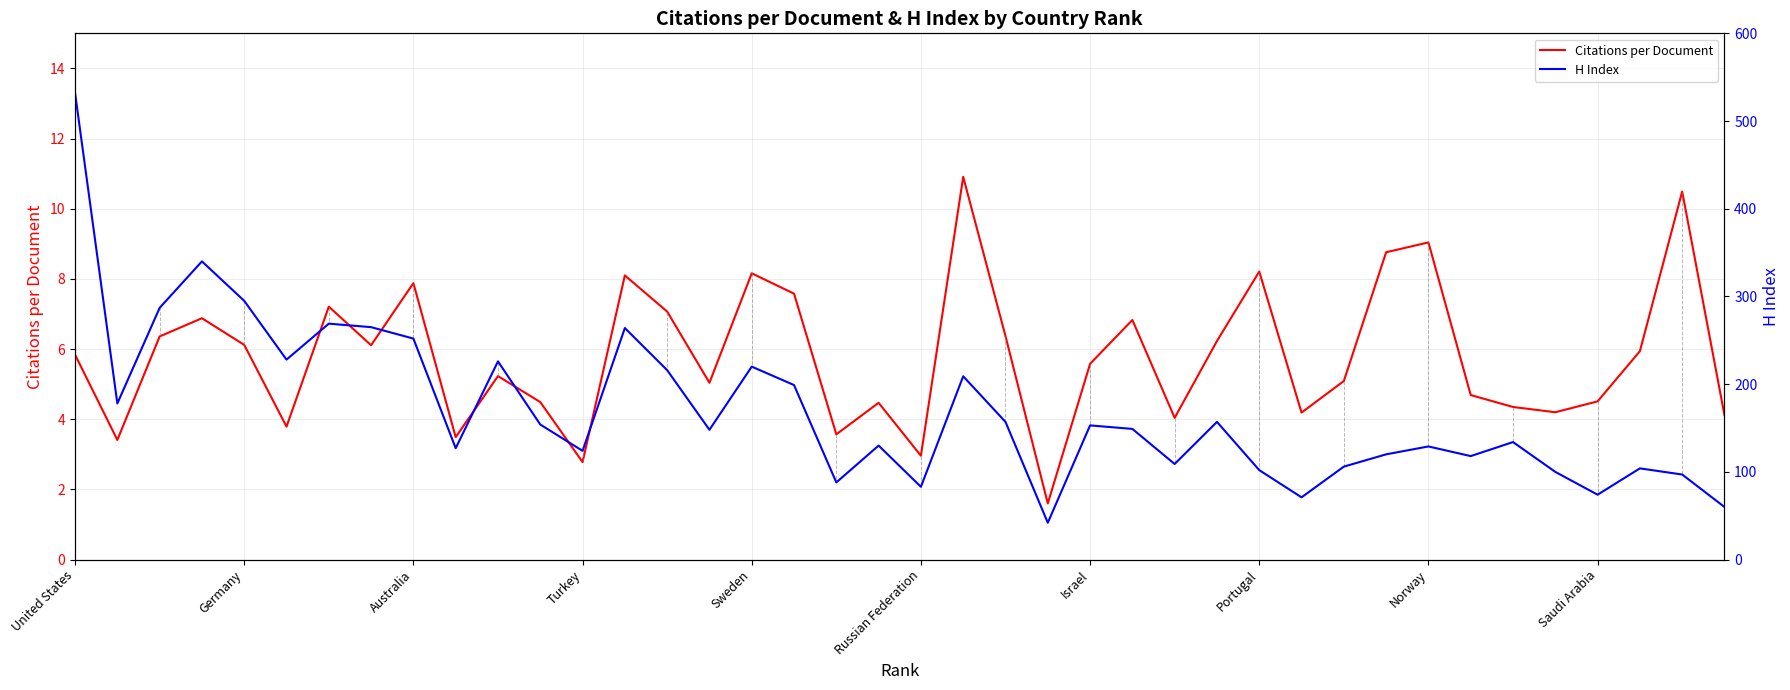

What is the label of the 40th point from the right?

United States